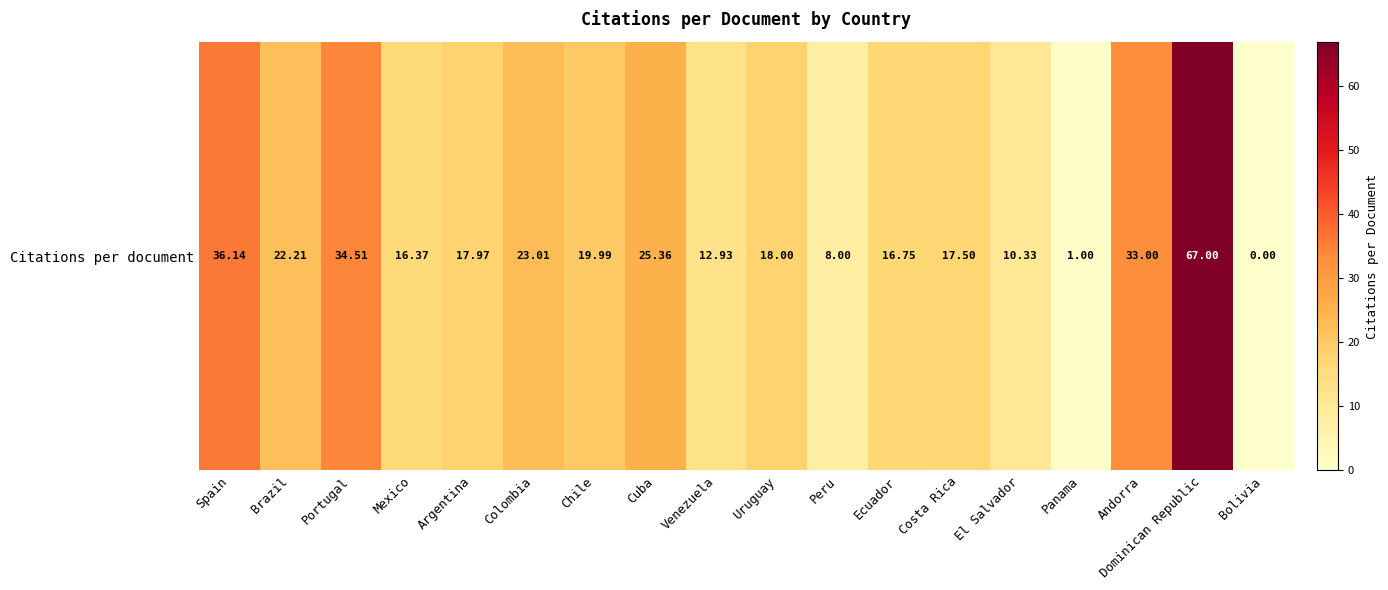

Where does the data first go above 18?

Spain